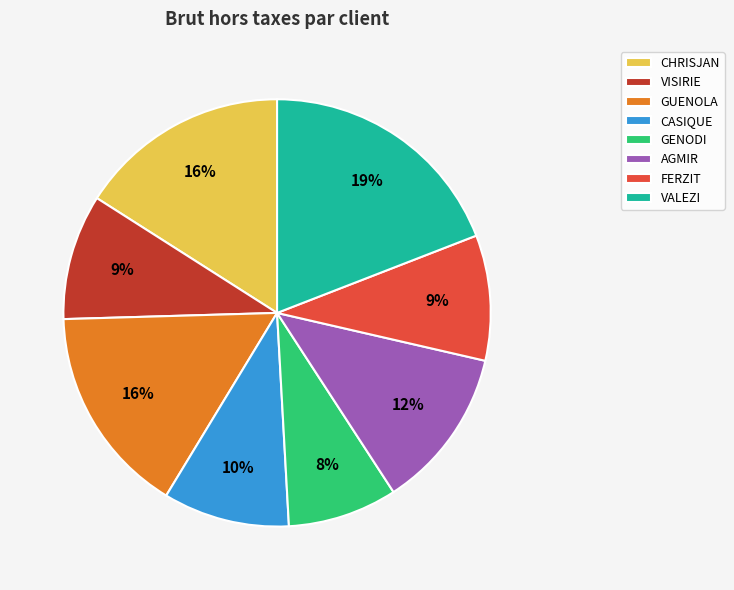

To the nearest percent, what is the difference between the largest and smallest slice percentages?

11%